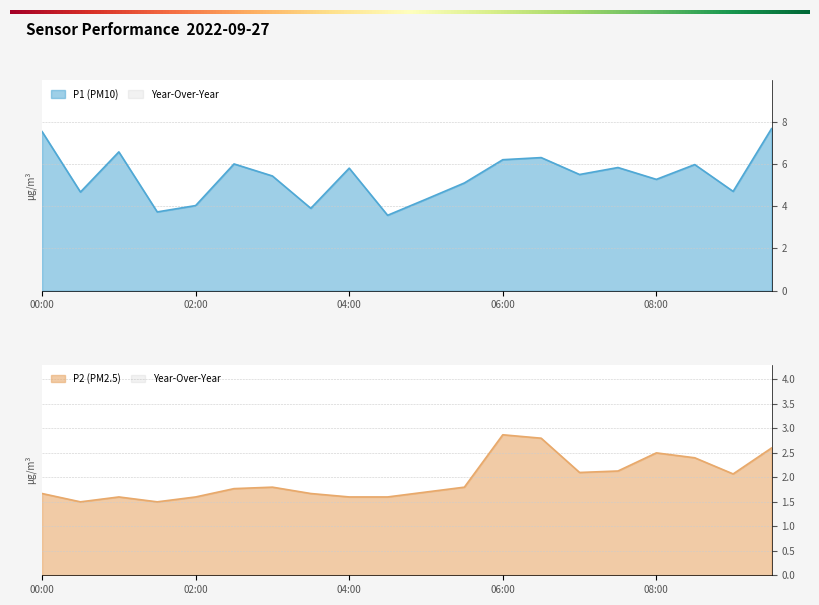

True or false: P1 has more than 2 points higher than both neighbors.

True